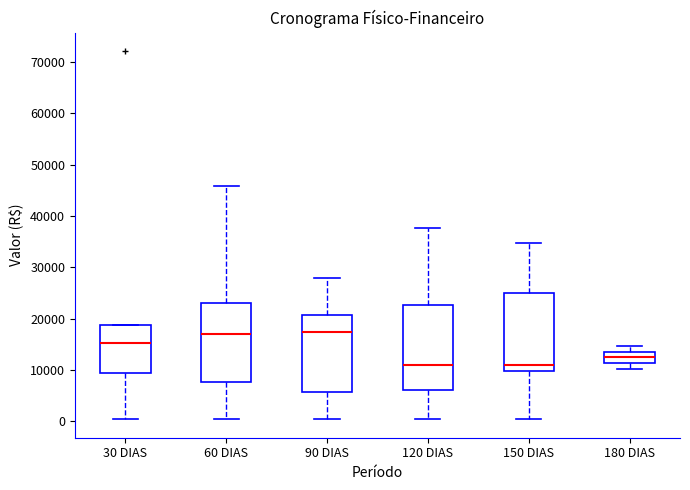

Comparing the boxes themselves (not the whiskers), which one is the tallest?

120 DIAS